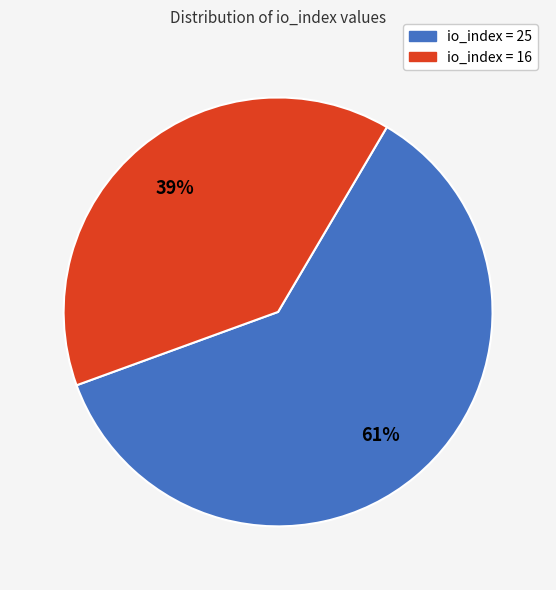

Is there any slice that represents more than half of the pie?

Yes